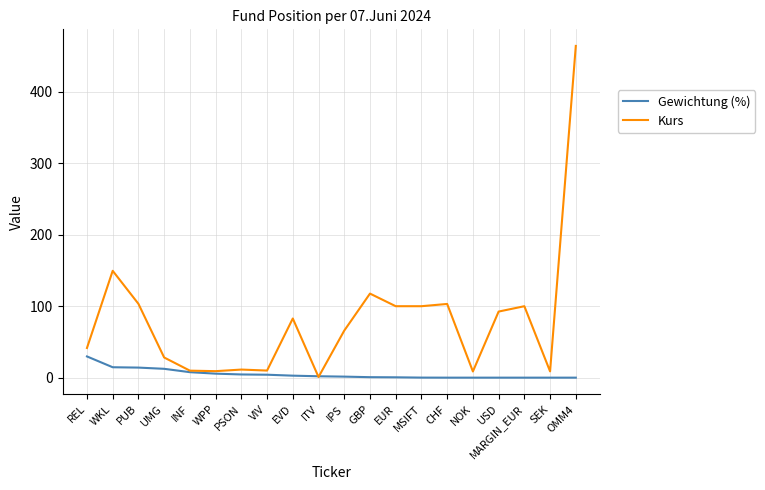

Which series has the largest total across all categories?

Kurs